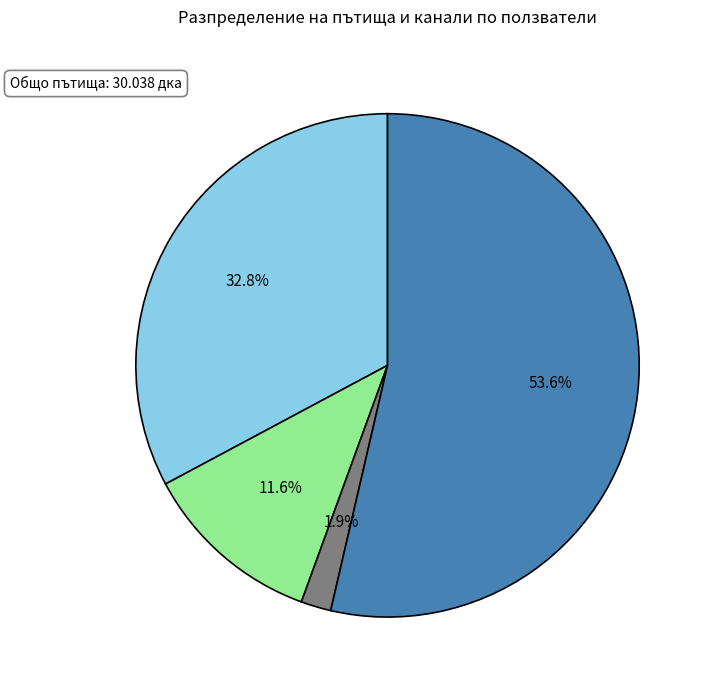

Is there any slice that represents more than half of the pie?

Yes